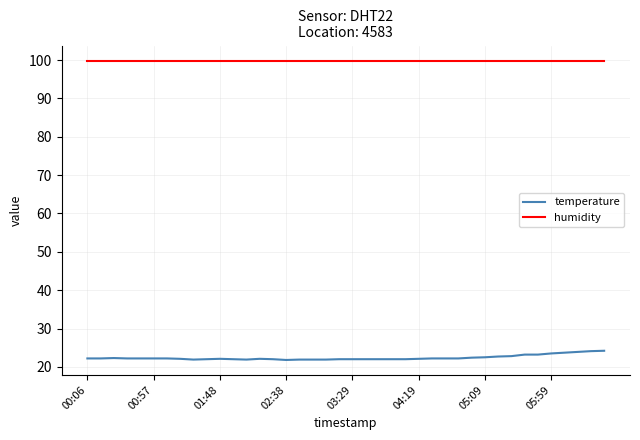

What is the maximum value for humidity?

99.9